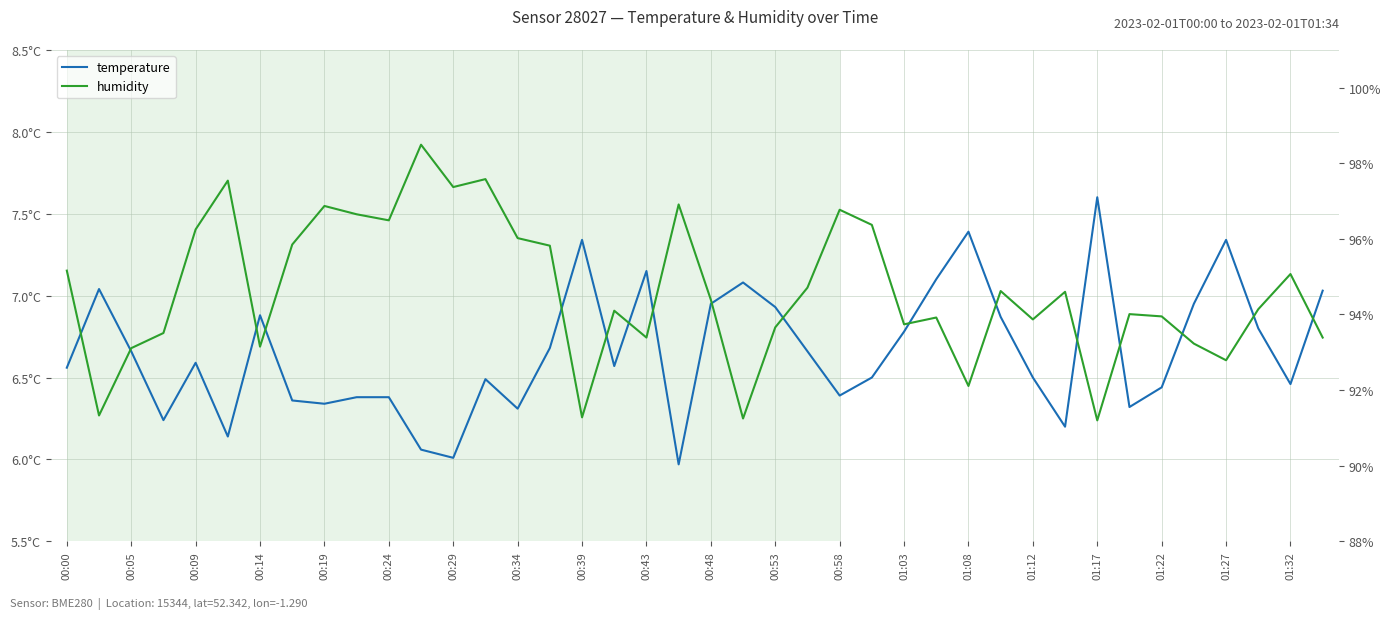

Which series has the widest spread of values?

humidity